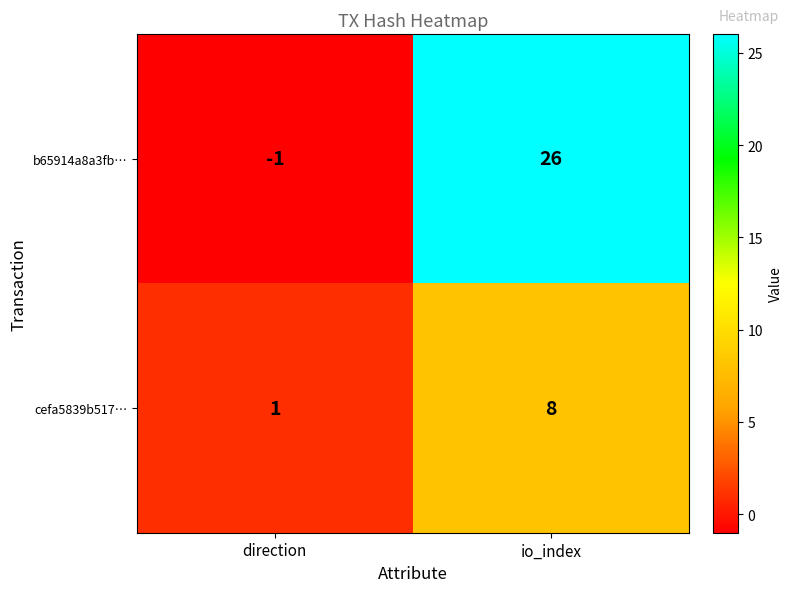

Rank the series by their average value, from lowest to highest.

cefa5839b517…, b65914a8a3fb…